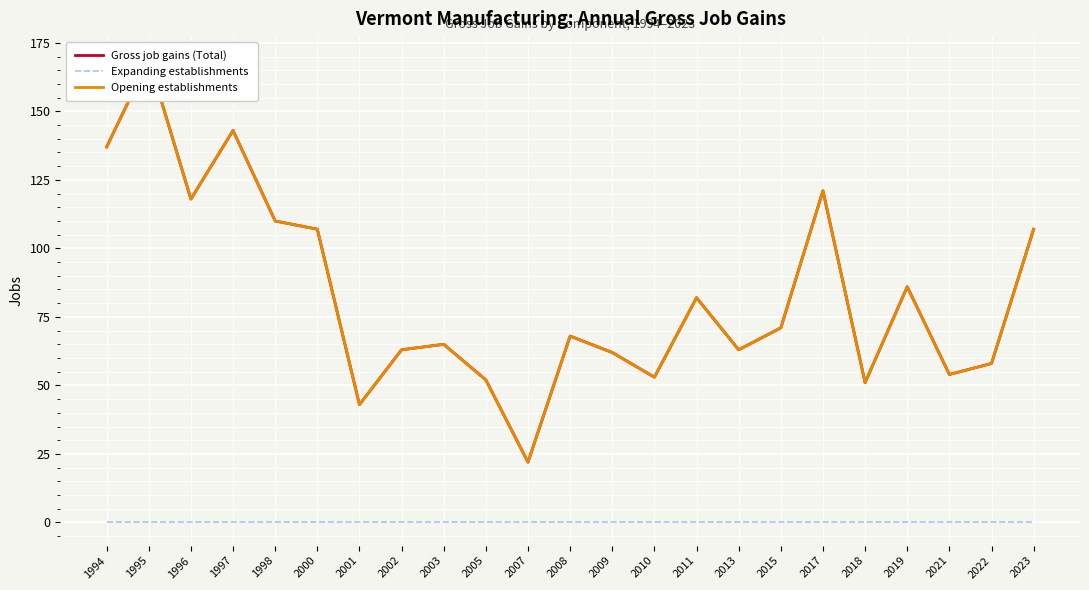

At 2010, list the series in order from largest to smallest.

Gross job gains (Total), Opening establishments, Expanding establishments